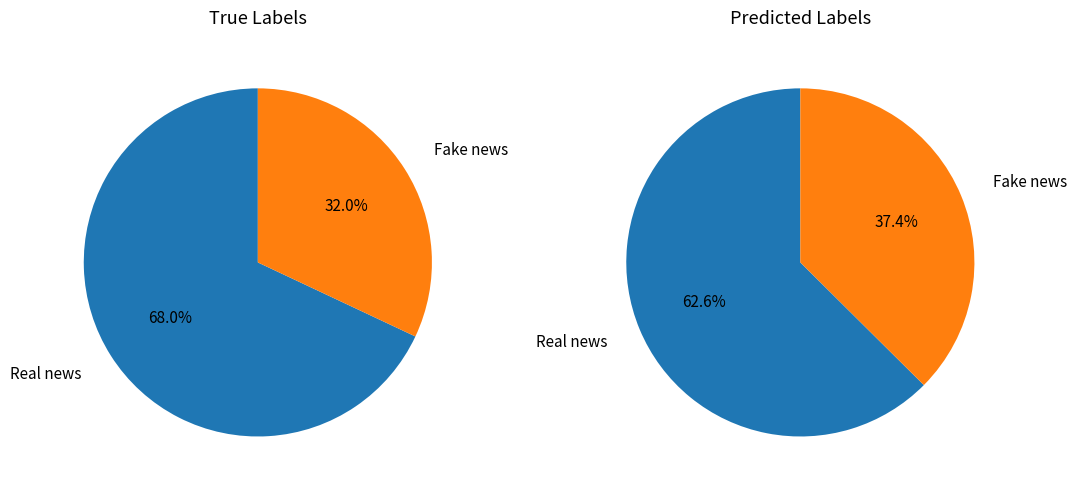

Is it true that pct95 is 18% of the pie?

False